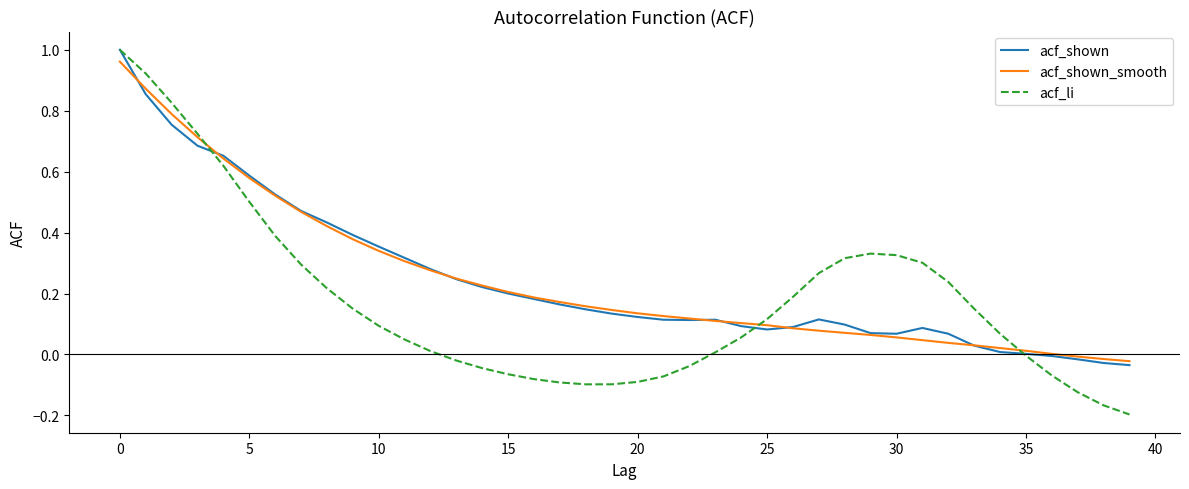

Which series has the widest spread of values?

acf_li